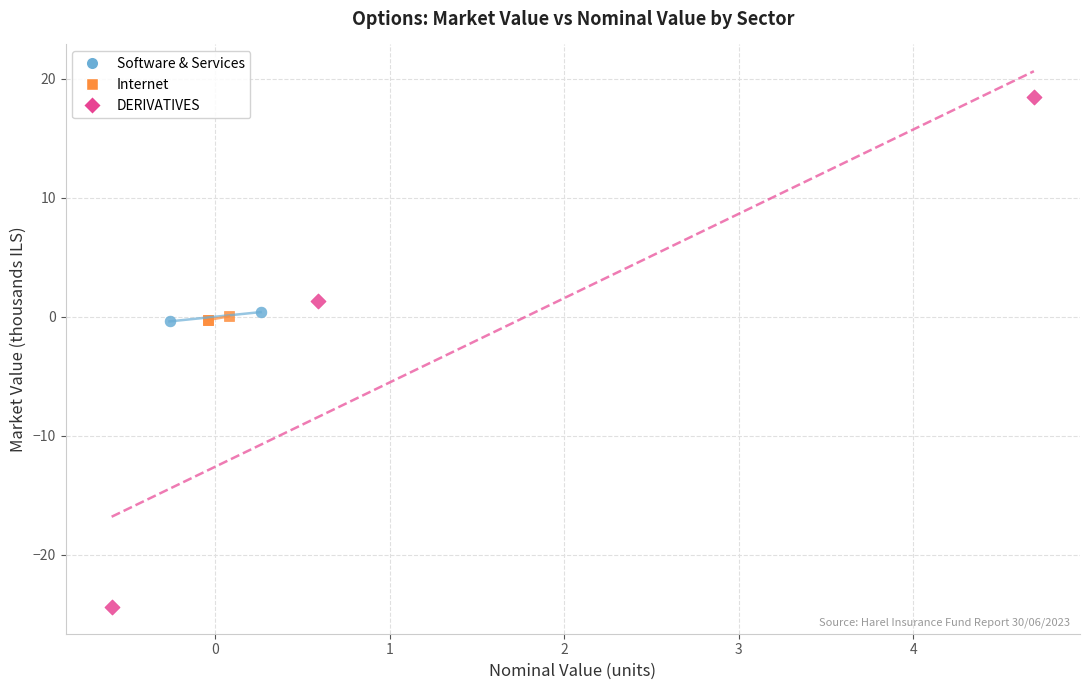

What are all the series names shown in the legend?

Software & Services, Internet, DERIVATIVES